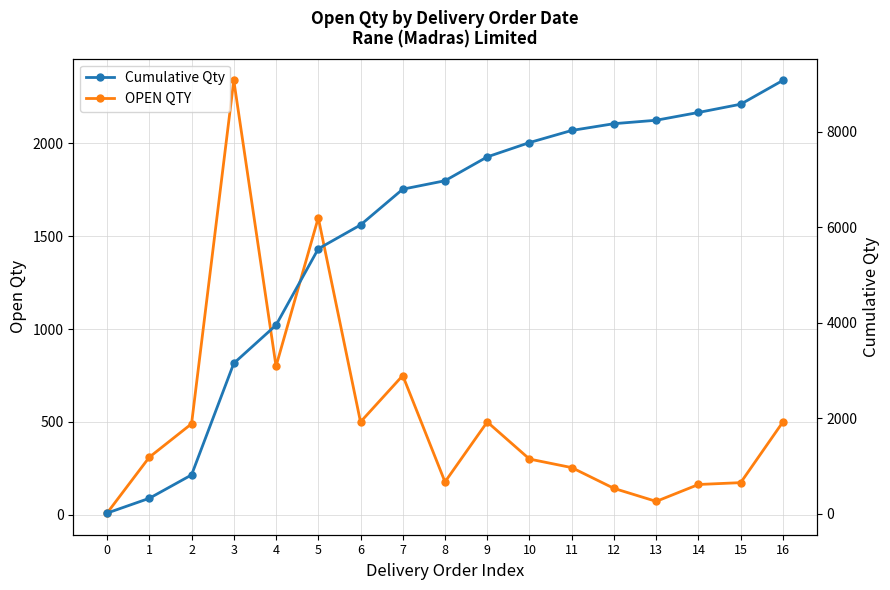

What is the value of the Cumulative Qty point at the 17th from the left?

9080